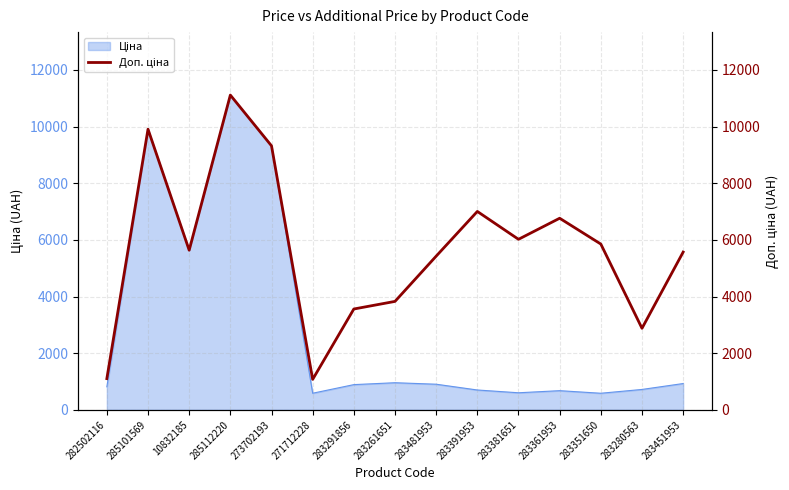

How many lines are shown in the chart?

1